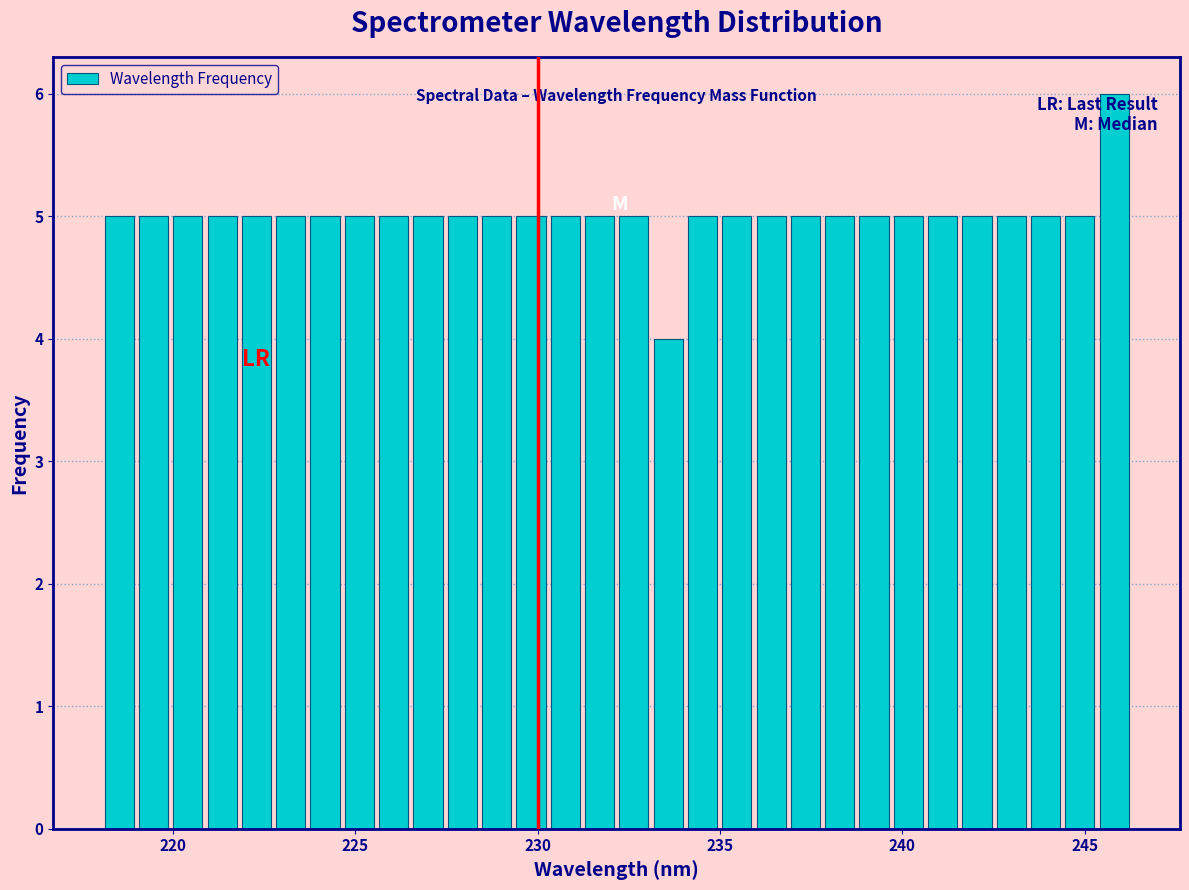

Read against the x-axis, roughly where is the centre of the tallest bar?

246.0